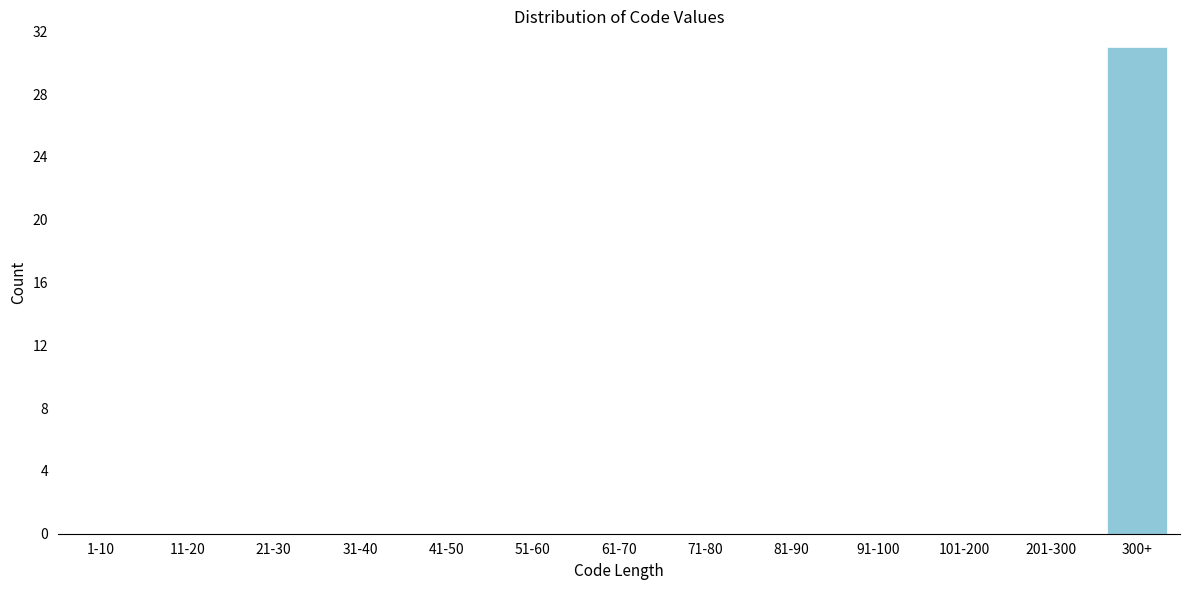

Reading left to right, extract all data points from this chart.

1-10=0	11-20=0	21-30=0	31-40=0	41-50=0	51-60=0	61-70=0	71-80=0	81-90=0	91-100=0	101-200=0	201-300=0	300+=31